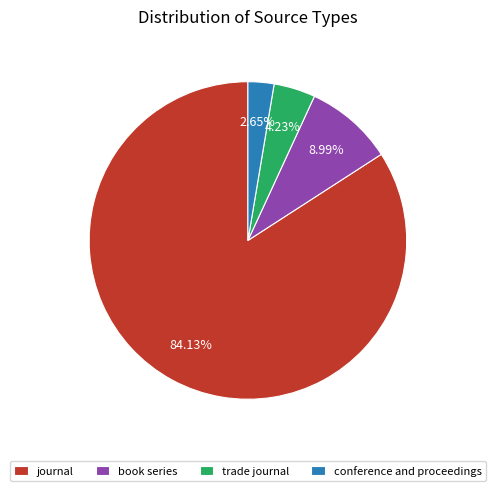

Count the number of slices in the pie.

4